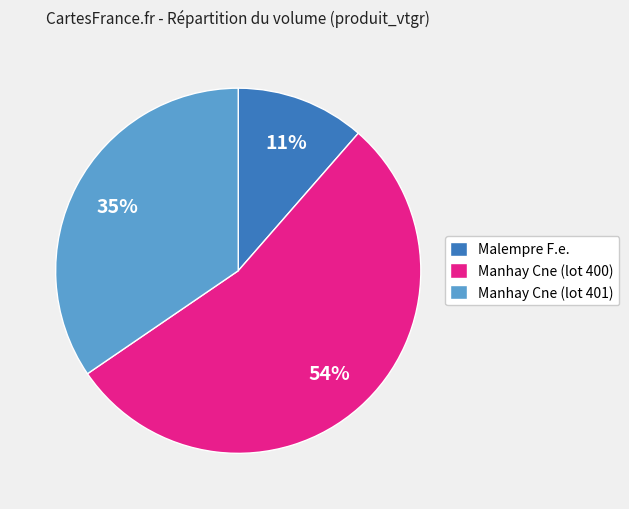

Which has a higher value, Malempre F.e. or Manhay Cne (lot 401)?

Manhay Cne (lot 401)